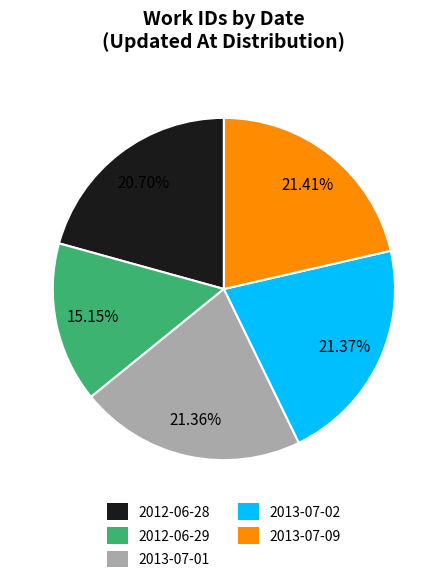

Approximately how many times larger is the value at 2013-07-09 compared to 2013-07-01?

1.0